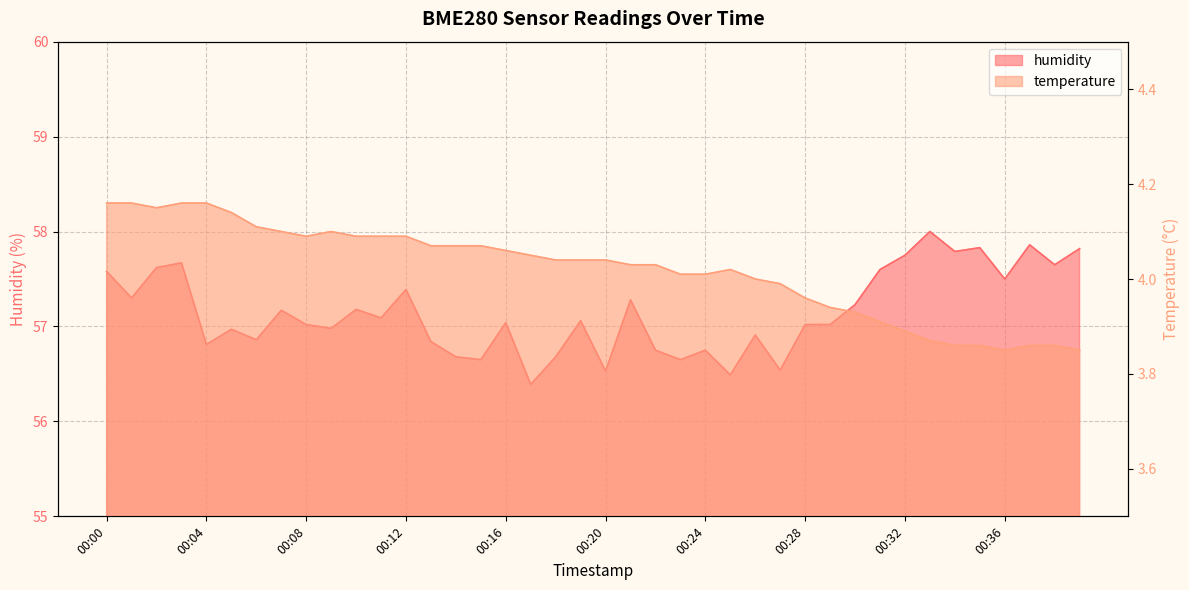

Which series has the largest total across all categories?

humidity